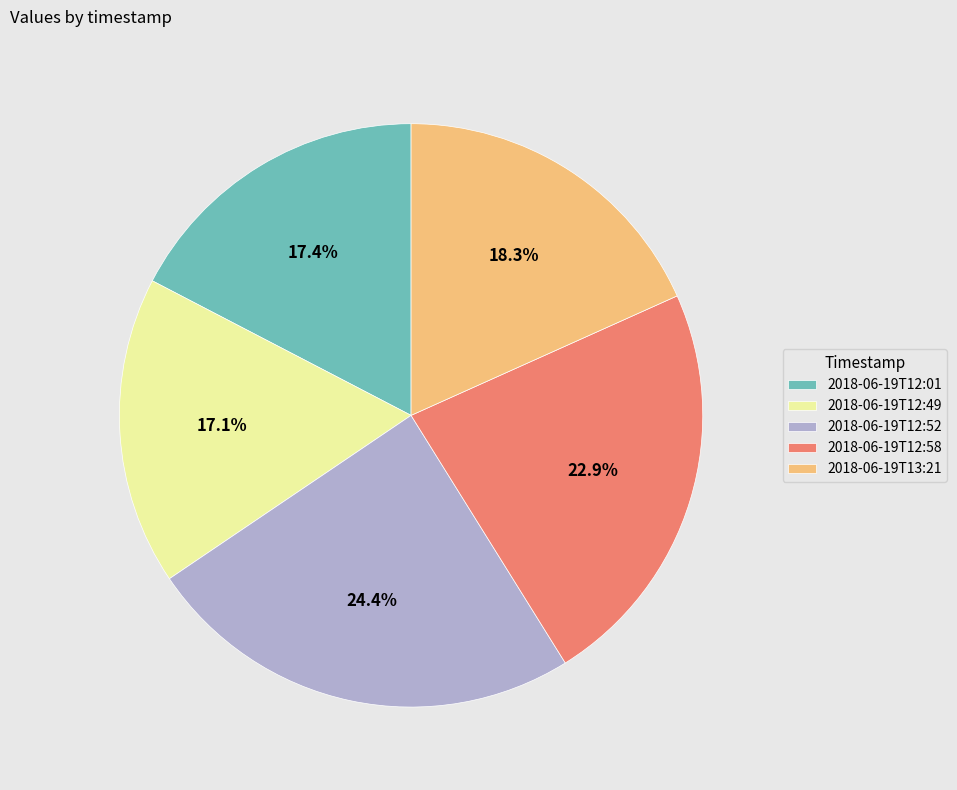

To the nearest percent, what is the difference between the largest and smallest slice percentages?

7%